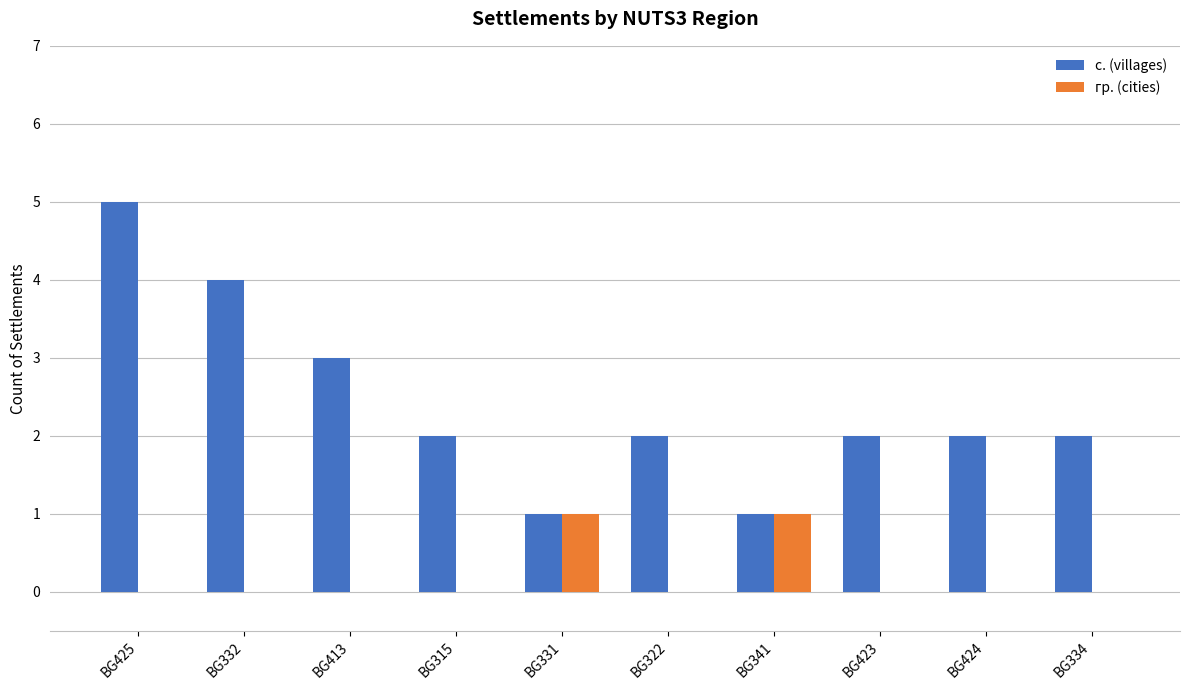

How many data points does each series have?

10